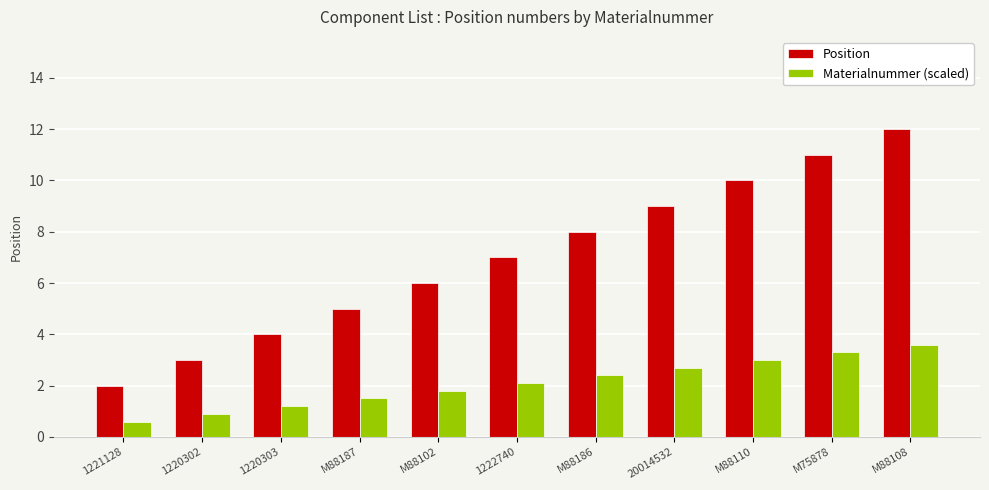

What is the smallest value displayed?

0.6